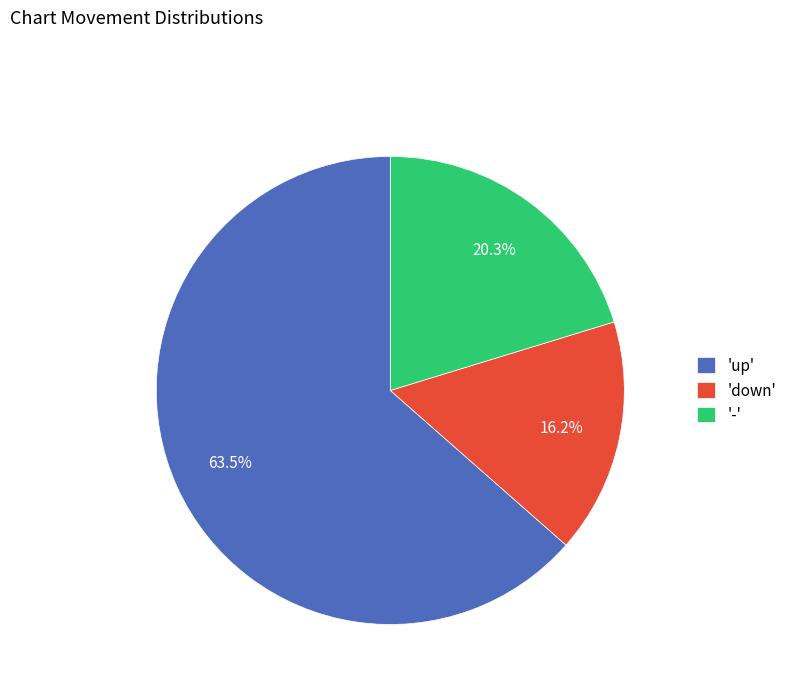

Which category has the smallest portion of the pie?

'down'